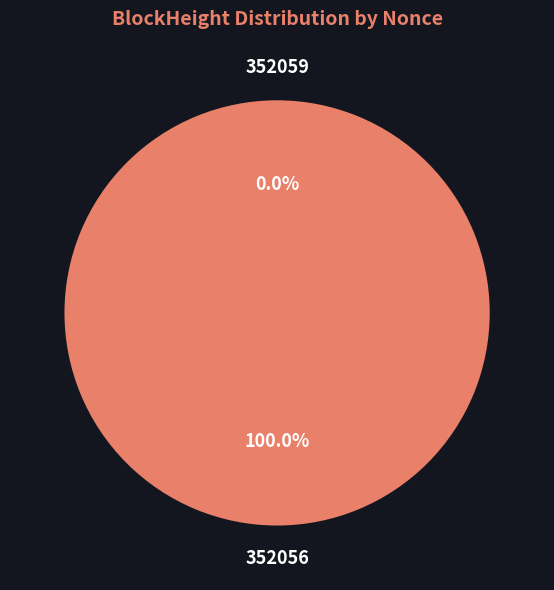

How many segments does this pie chart have?

2